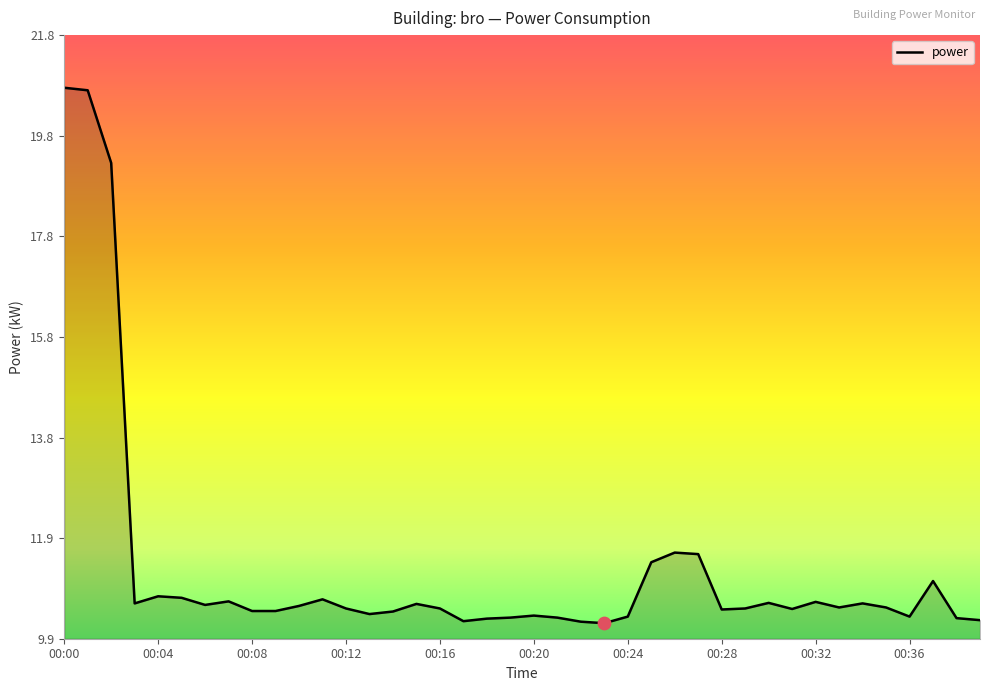

What is the maximum value shown in the chart?

20.7